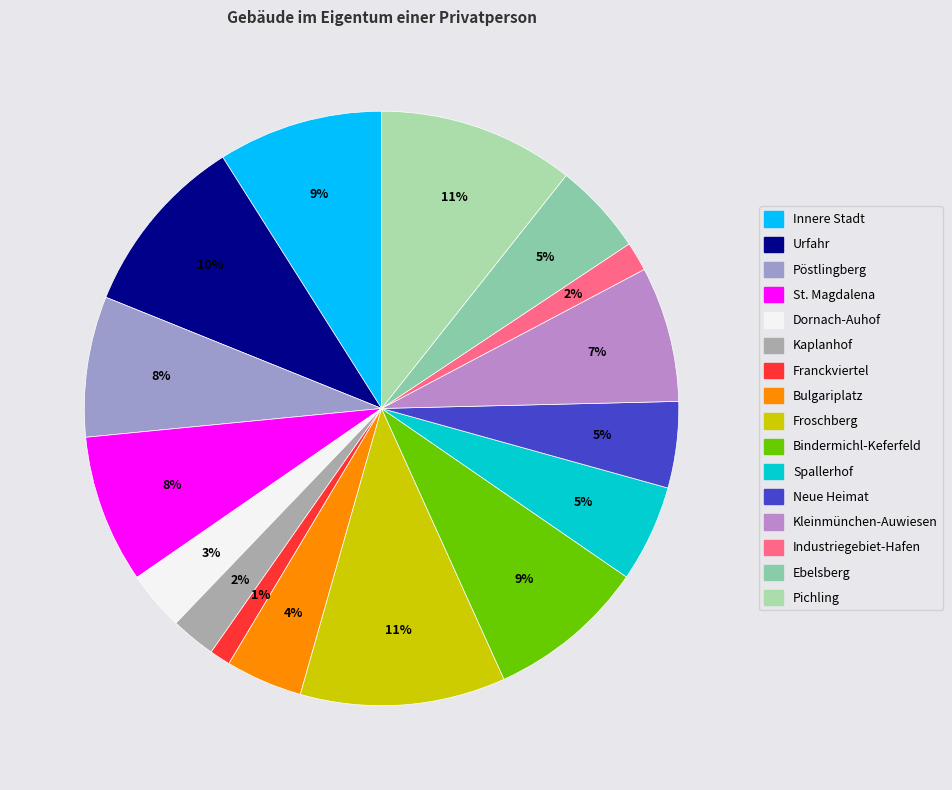

Count the number of slices in the pie.

16